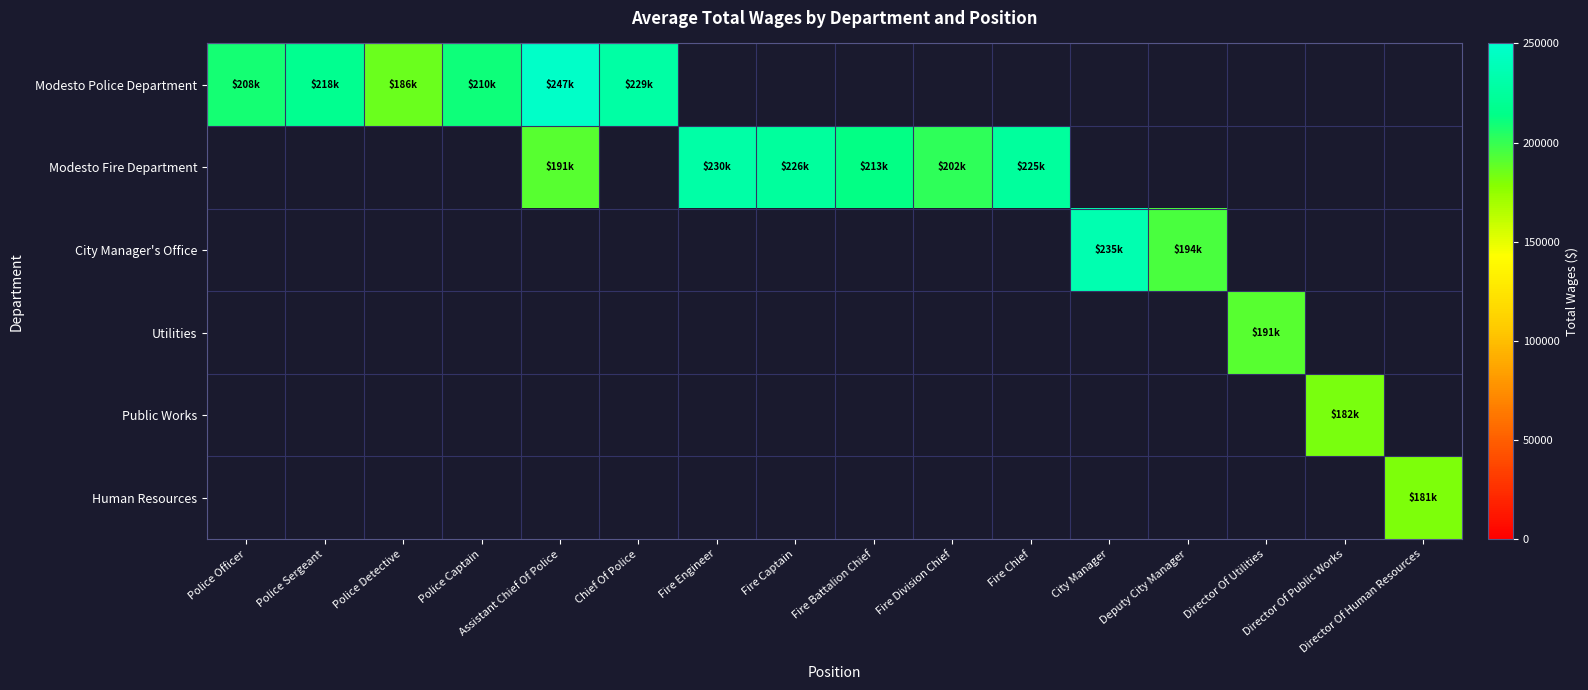

At how many categories does at least one series exceed 234231?

2